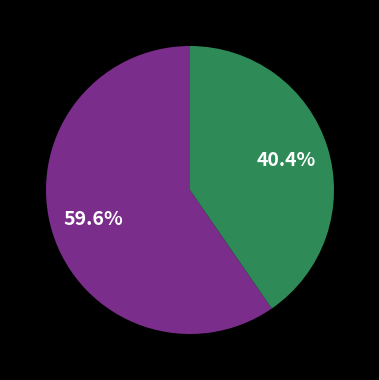

Does any single category account for the majority?

Yes